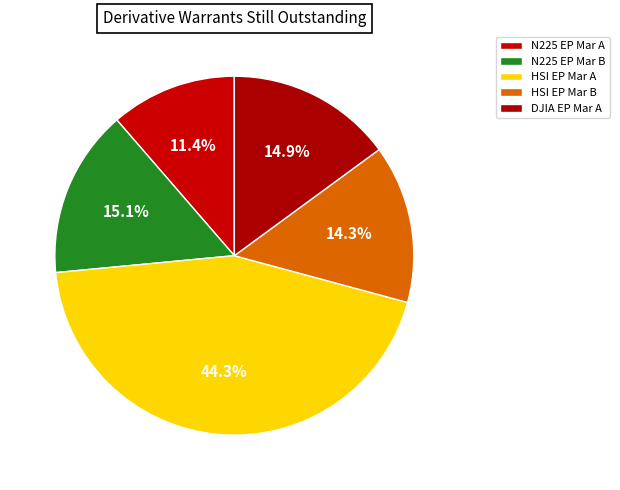

Rank the categories by value from highest to lowest.

UB-HSI @EP2503A, UB-N225@EP2503B, UB-DJIA@EP2503A, UB-HSI @EP2503B, UB-N225@EP2503A